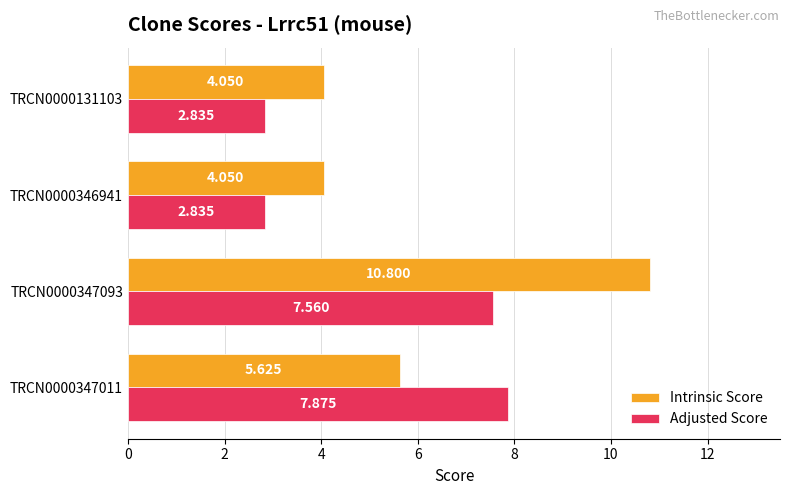

Which series has the largest total across all categories?

Intrinsic Score